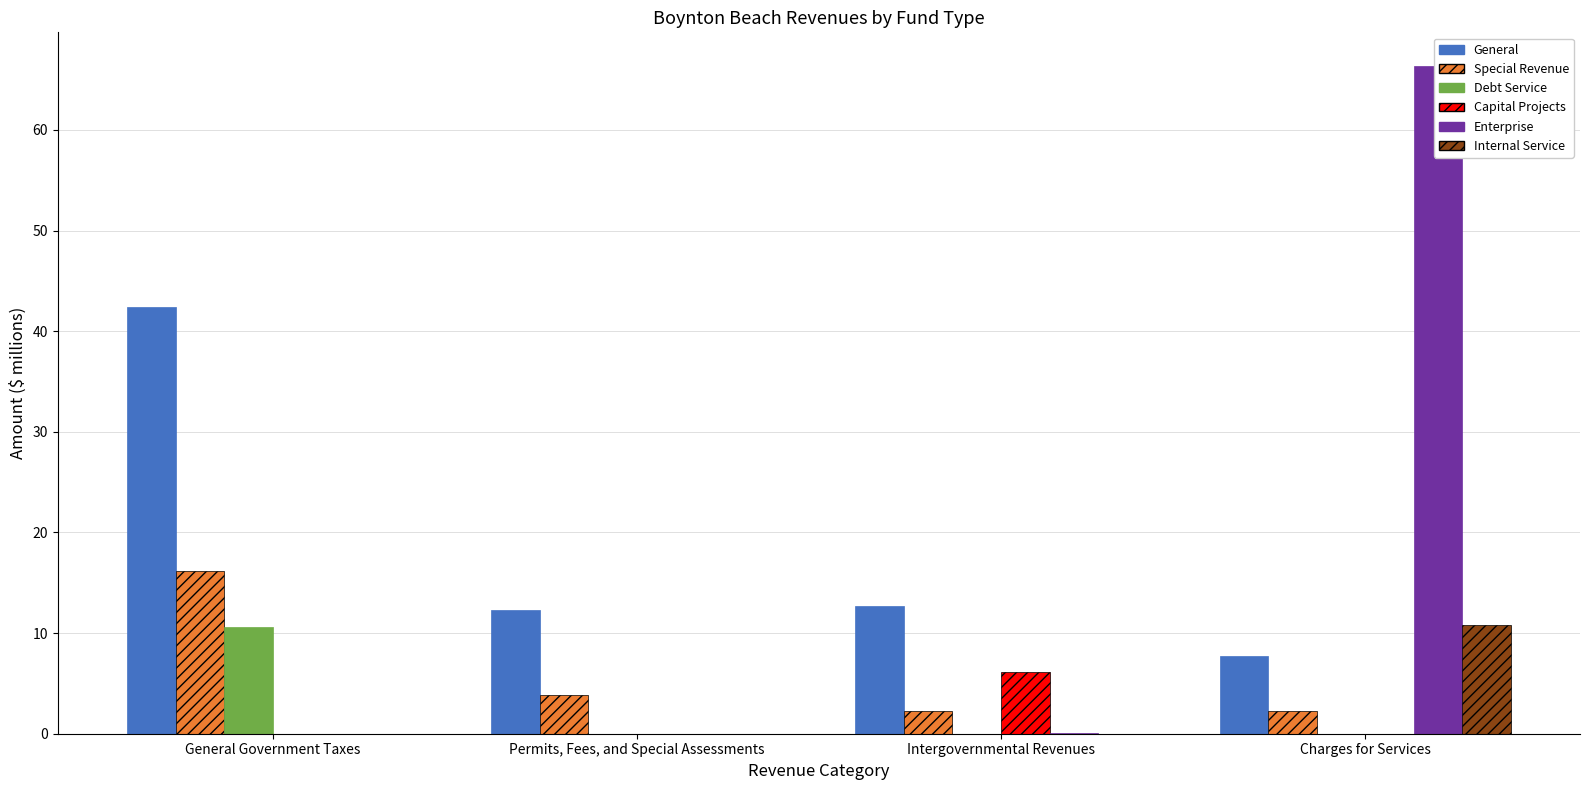

Rank the categories by Internal Service value from highest to lowest.

Charges for Services, General Government Taxes, Permits, Fees, and Special Assessments, Intergovernmental Revenues